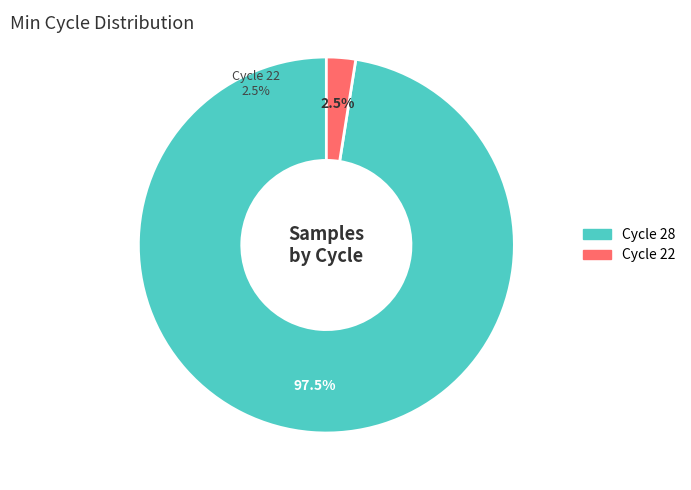

True or false: Min_cycle=22 accounts for 44% of the total.

False